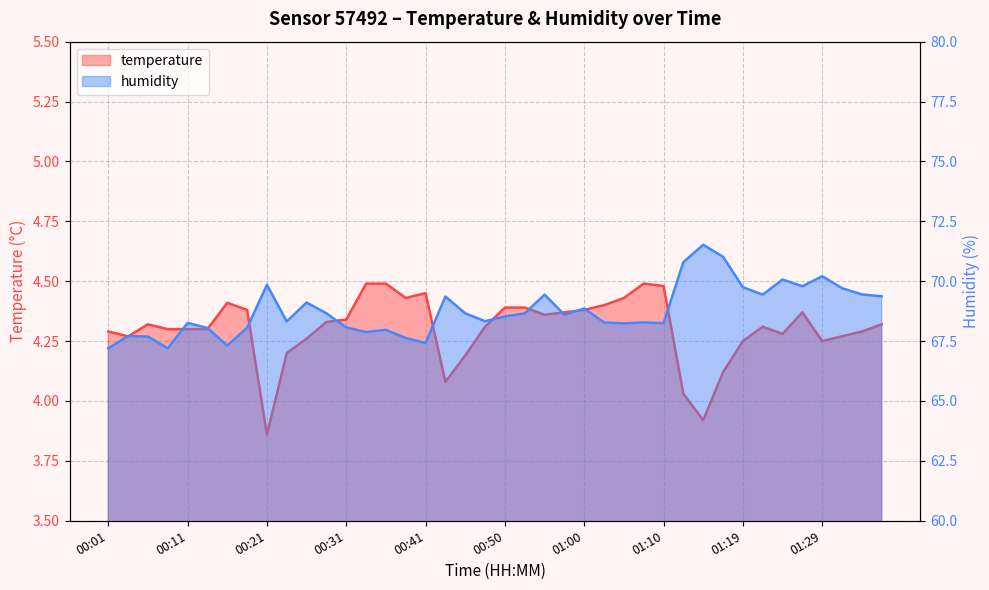

What is the label of the 2nd point from the left?

00:03